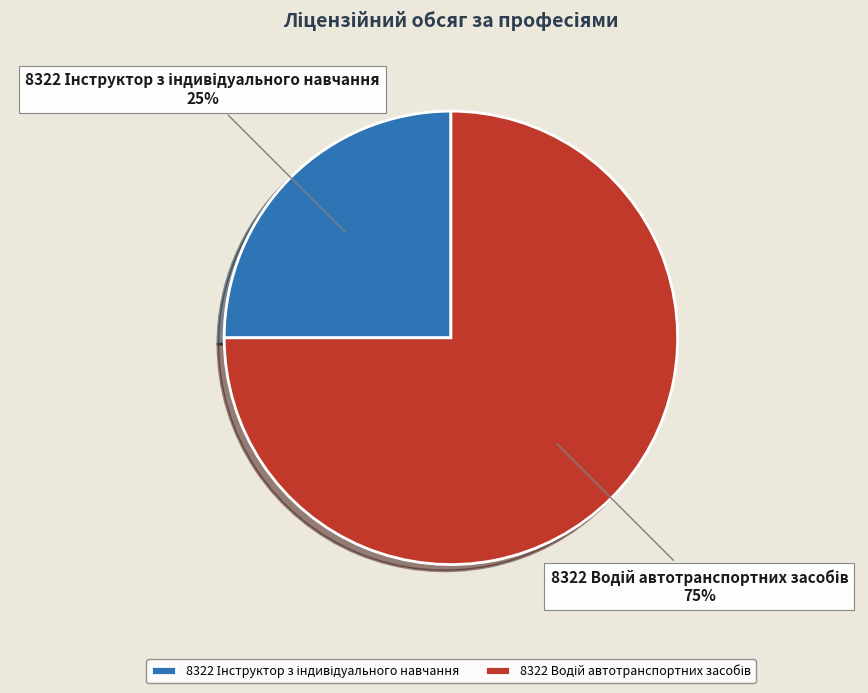

Is there any slice that represents more than half of the pie?

Yes